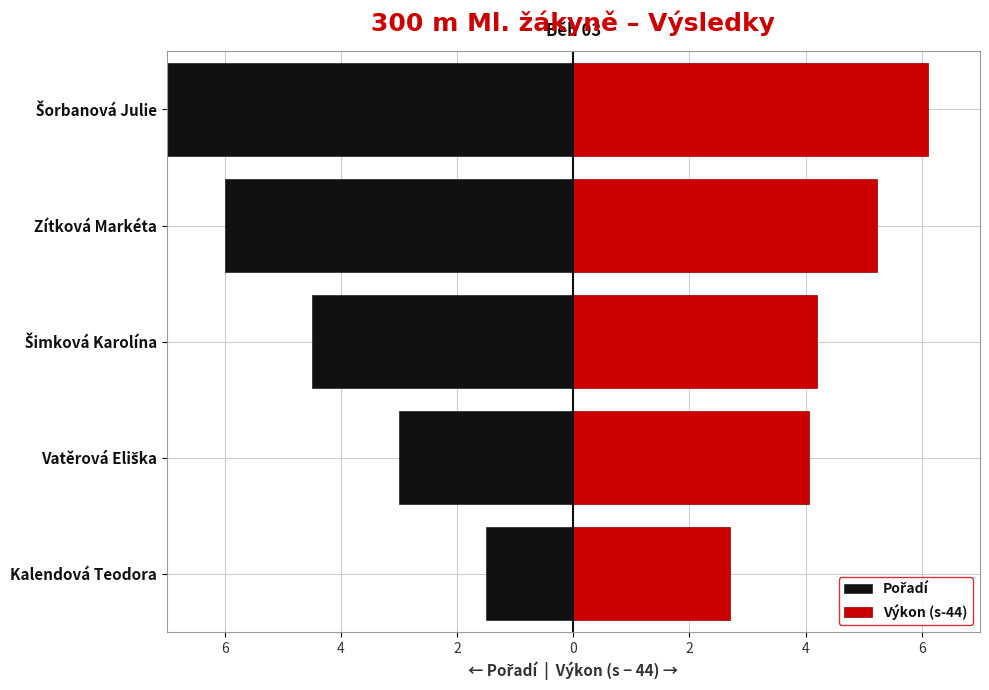

List the series in order of their overall mean, highest first.

Výkon (s-44), Pořadí